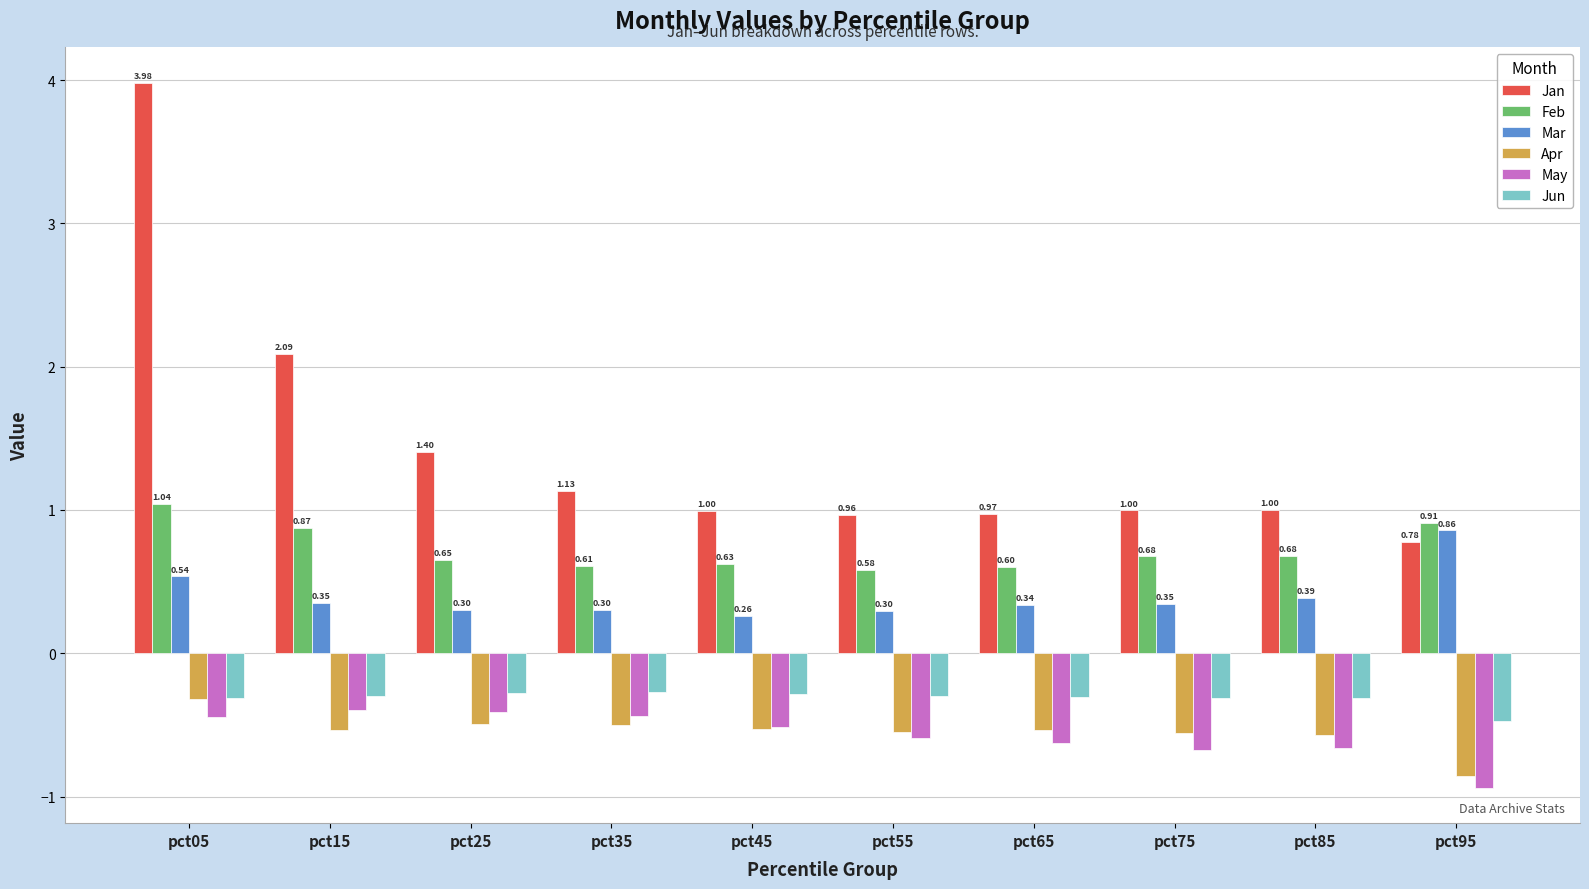

What is the spread (max minus min) of values at pct05?

4.4